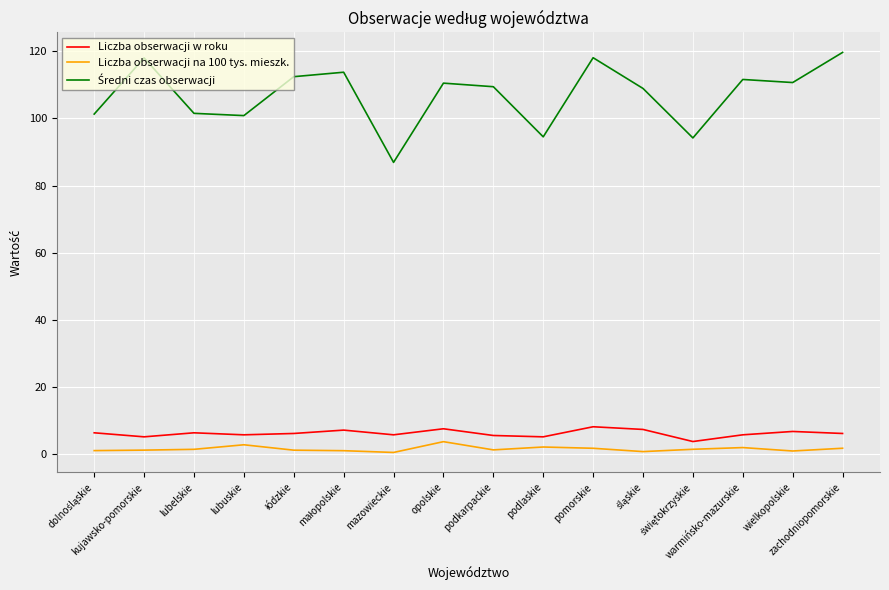

What is the difference between the maximum and minimum values in the Liczba obserwacji na 100 tys. mieszk. series?

3.2